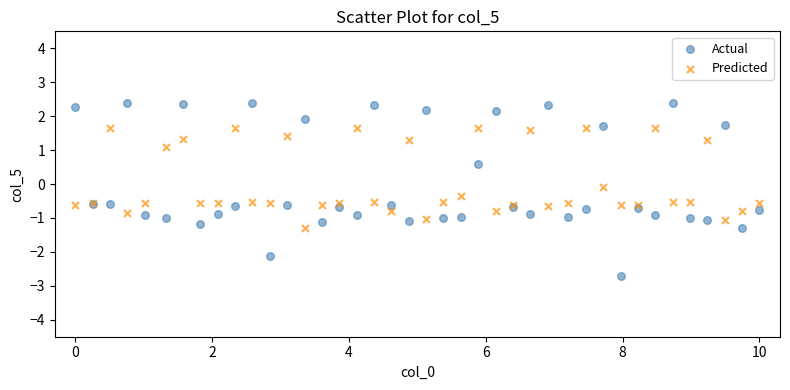

What is the X range (max minus min) for the scatter plot?

10.0